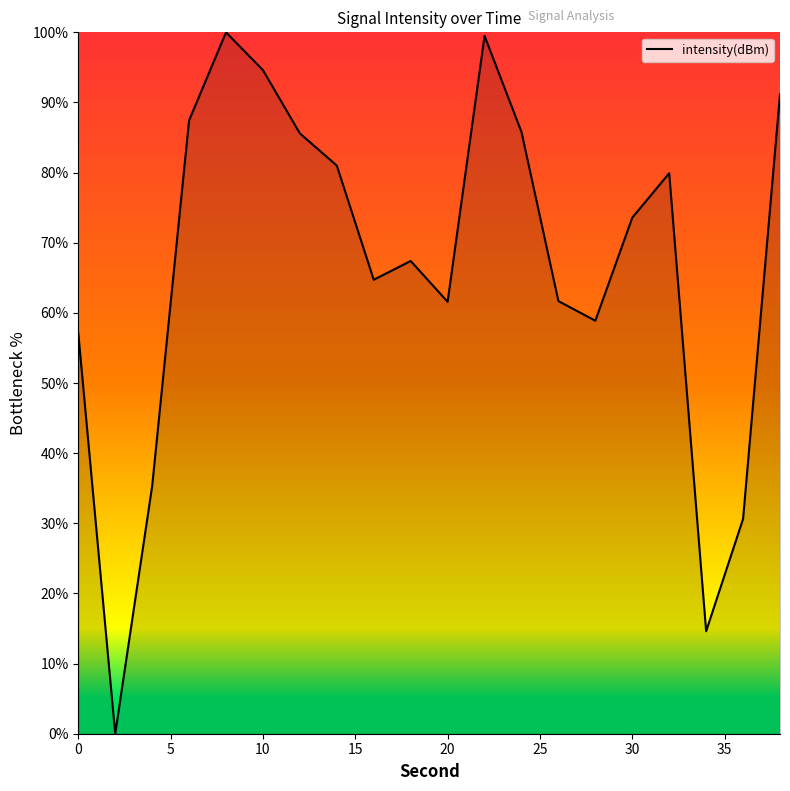

What is the difference between the maximum and minimum values?

100.0